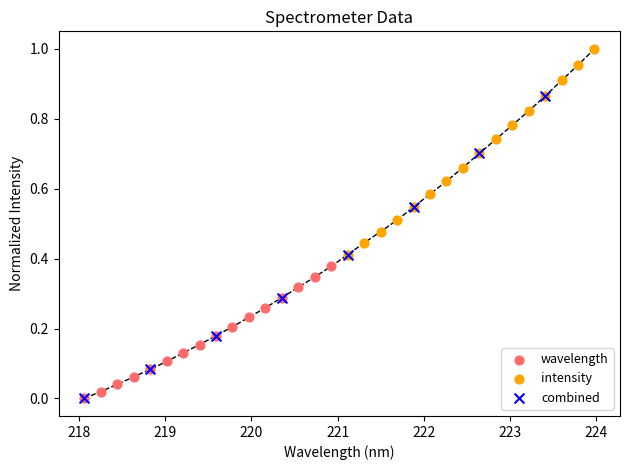

Which series has the widest spread of Y values?

combined